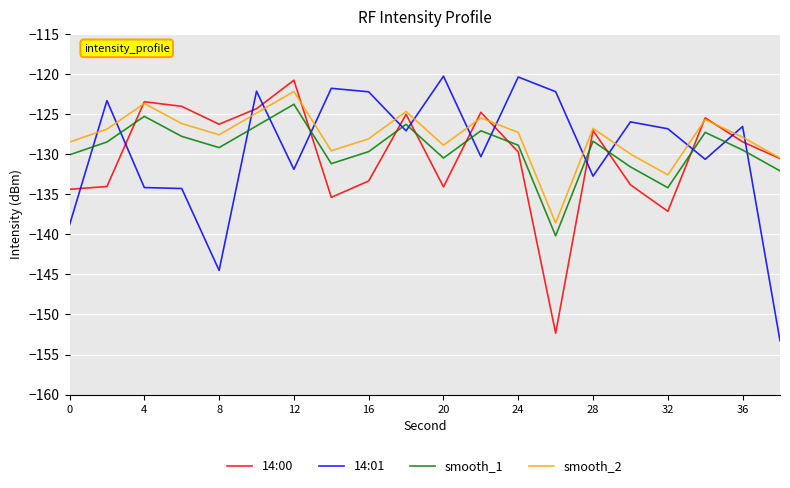

What is the maximum value for smooth_1?

-123.8